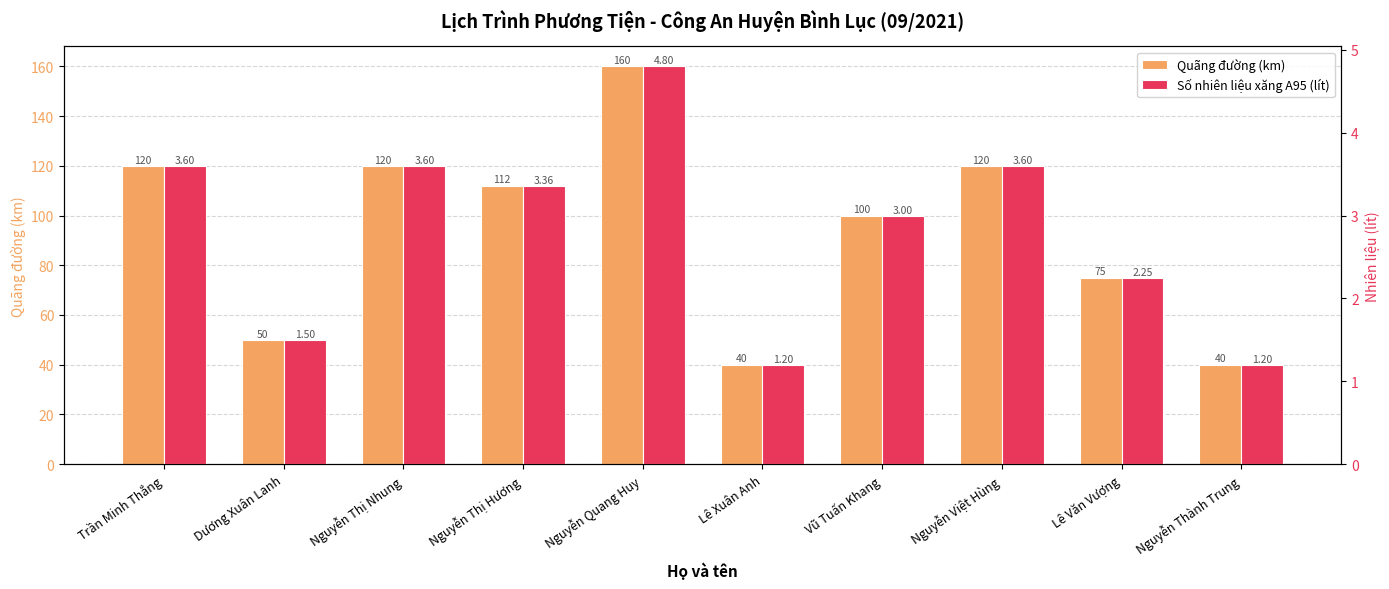

Rank the series by their maximum value, from lowest to highest.

Số nhiên liệu xăng A95 (lít), Quãng đường (km)